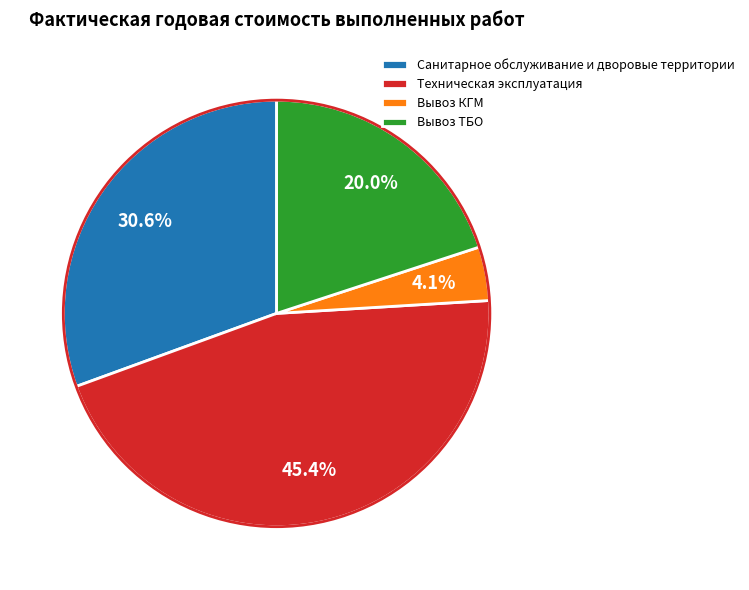

What is the ratio of the value at Вывоз ТБО to the value at Техническая эксплуатация?

0.4